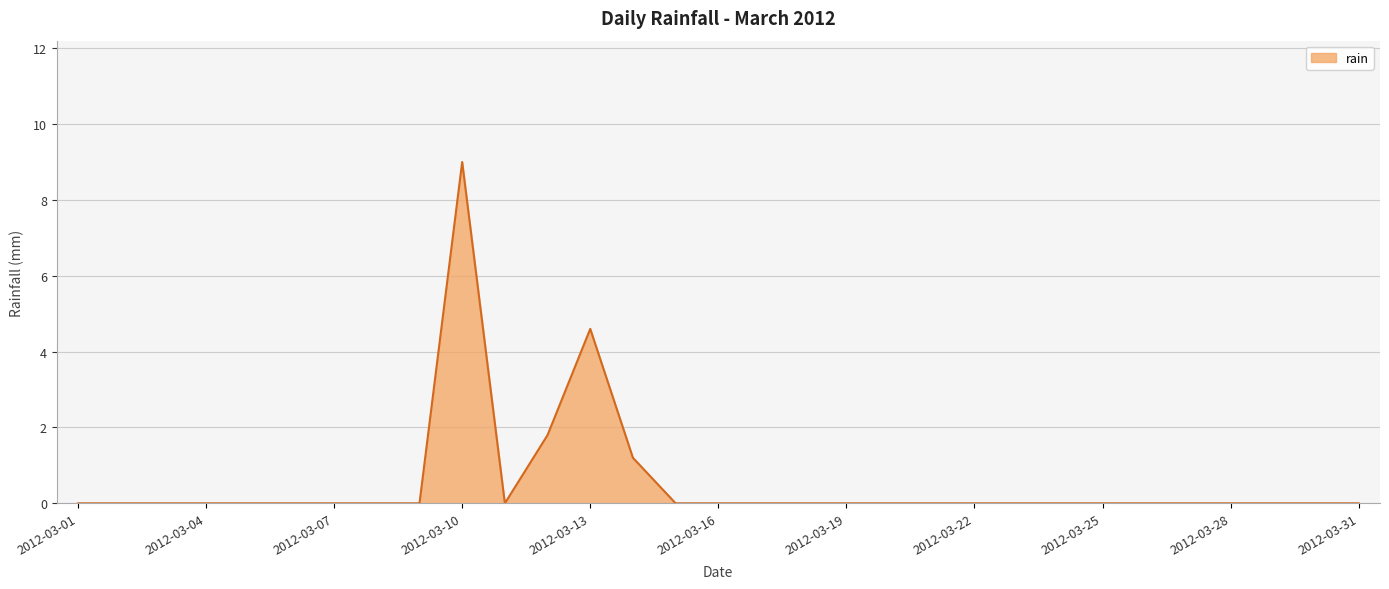

What is the maximum value shown in the chart?

9.0